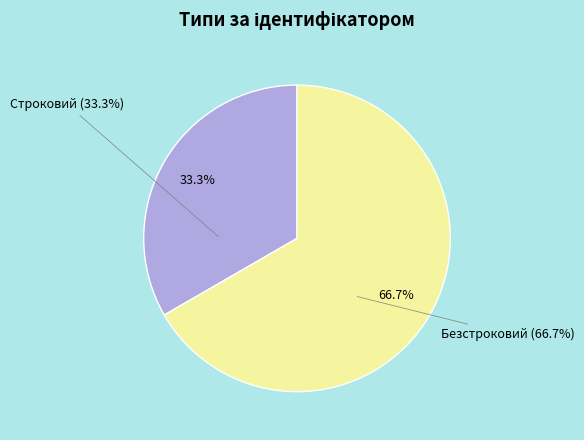

How many slices are in this pie chart?

2